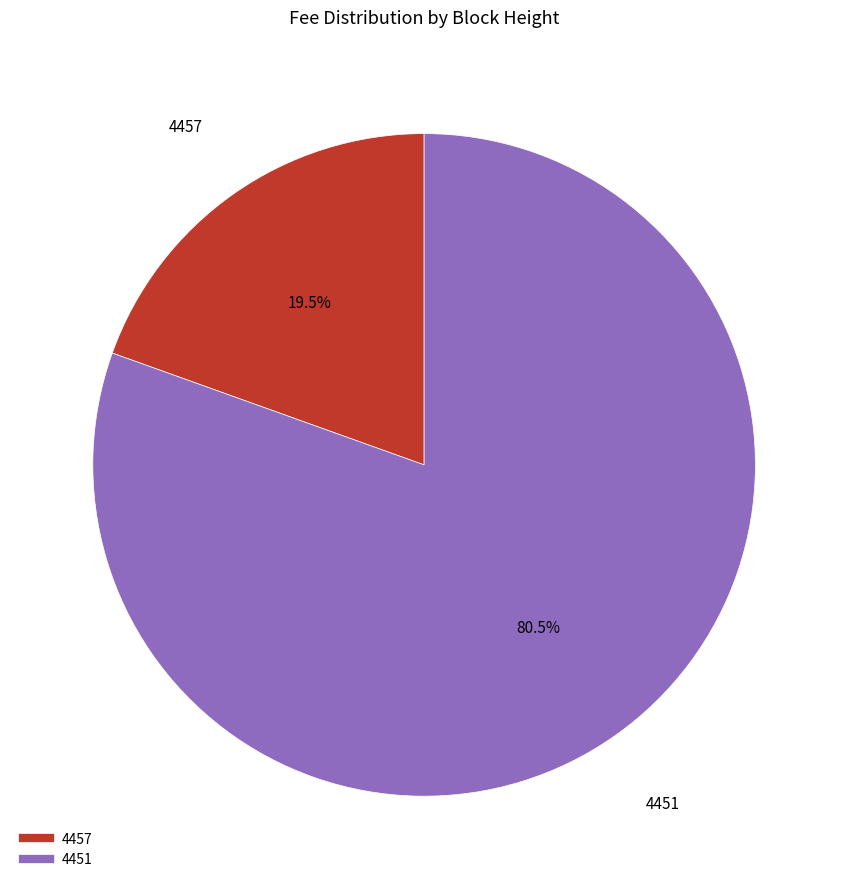

How many segments does this pie chart have?

2